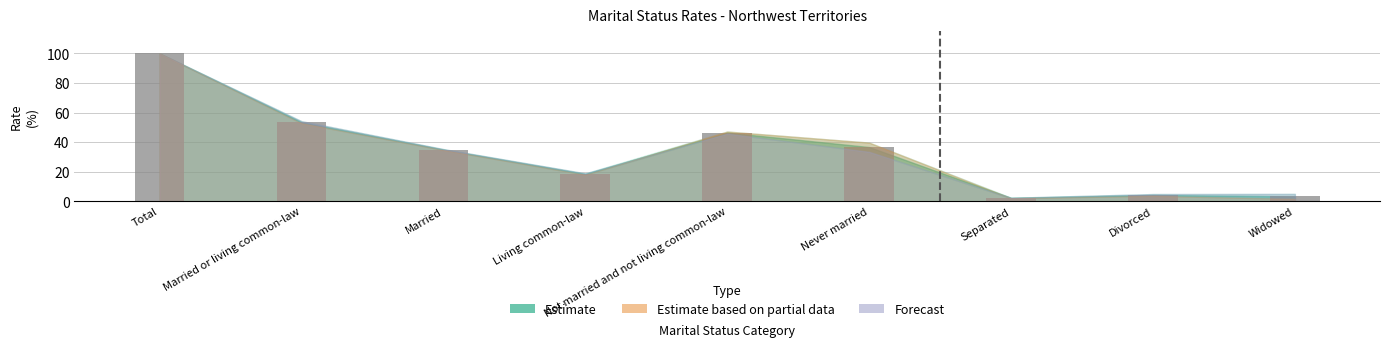

What is the change in value from Living common-law to Never married?

+18.2